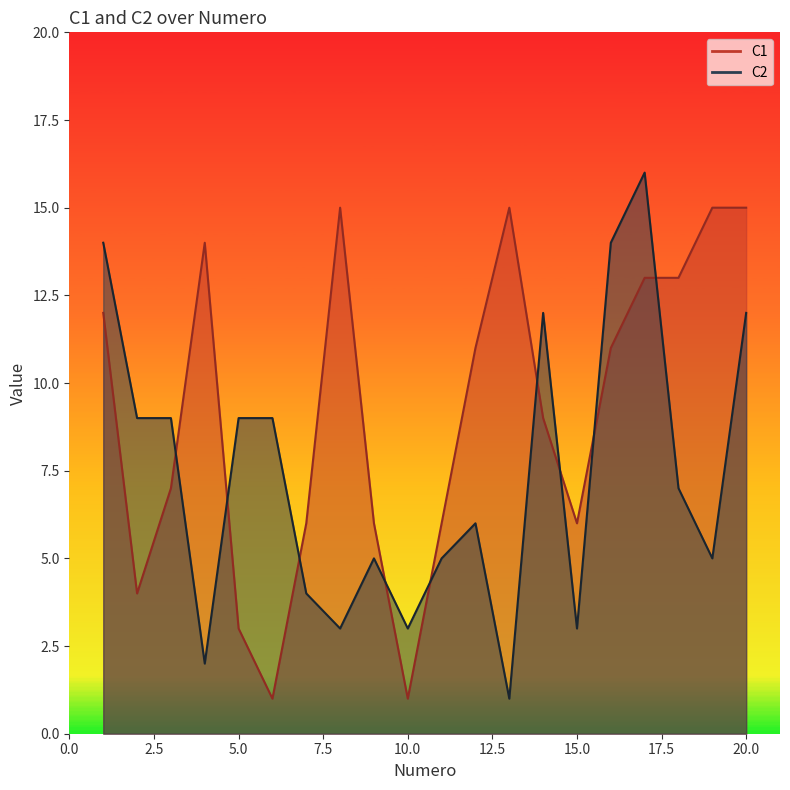

Where does the C2 series first go above 7?

1